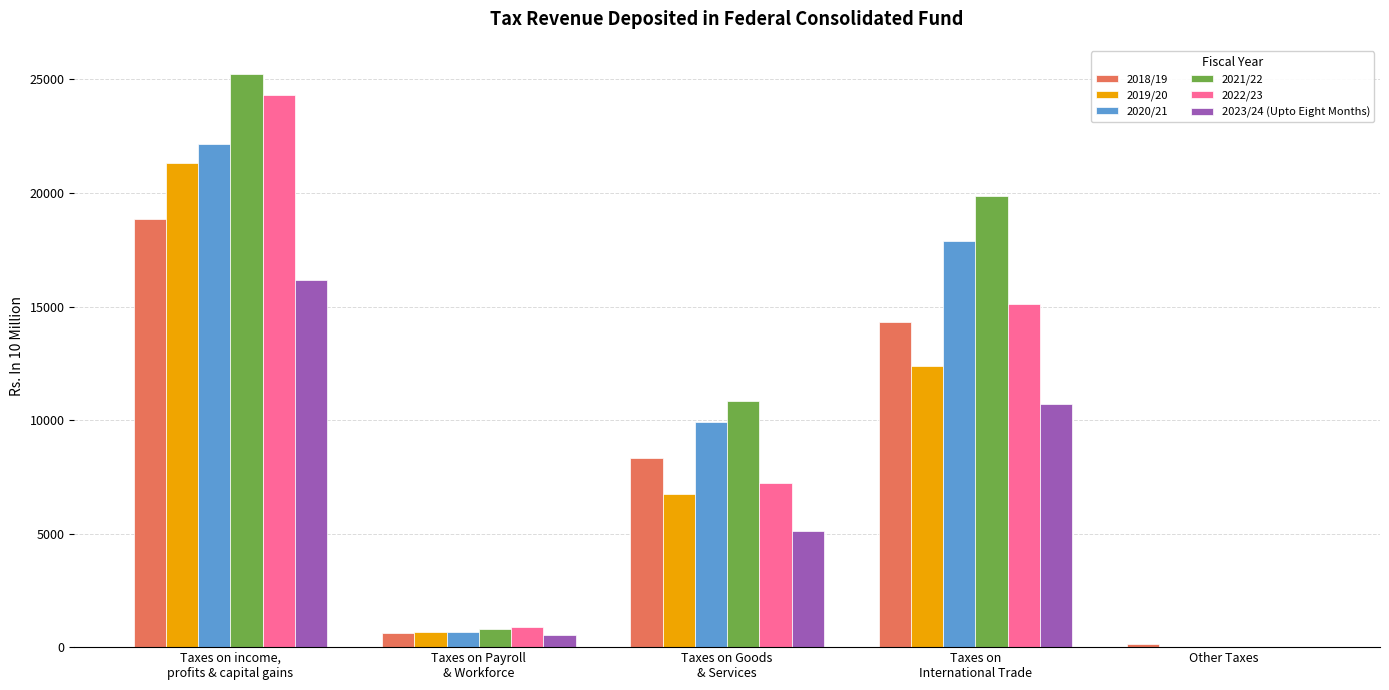

Where does the 2019/20 series first go above 6752?

Taxes on income,
profits & capital gains